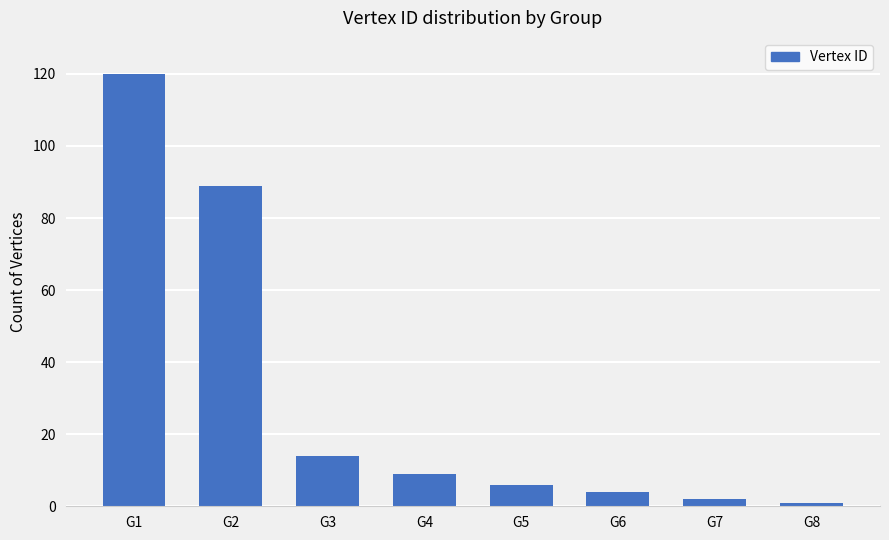

The value at G2 is 21. True or false?

False